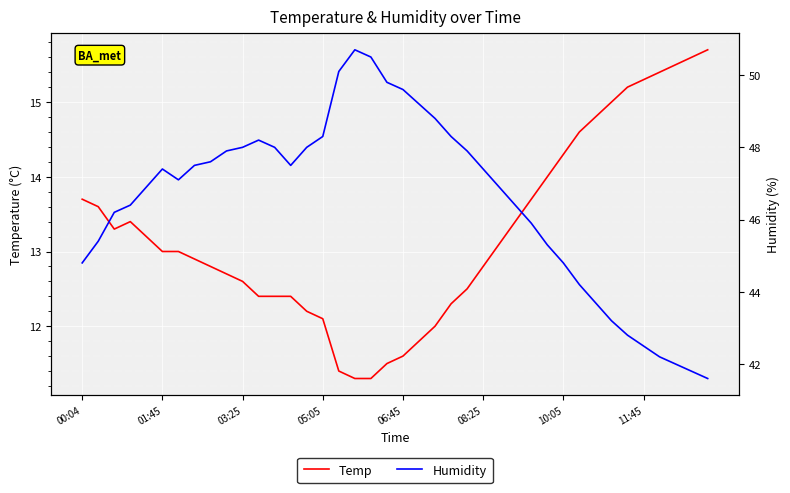

What are all the series names shown in the legend?

Temp, Humidity